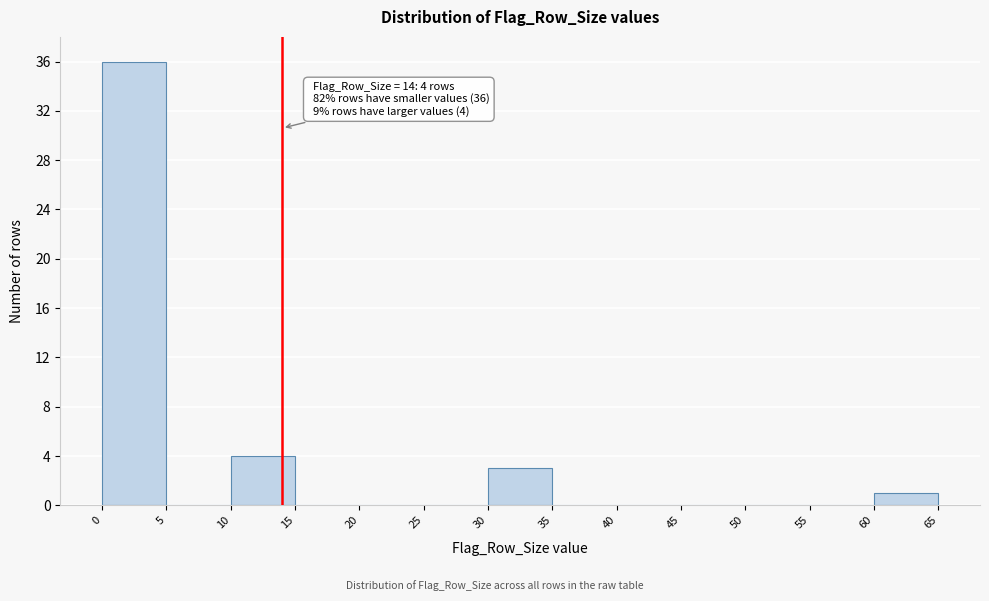

Which range on the x-axis has the tallest bar?

0 to 5